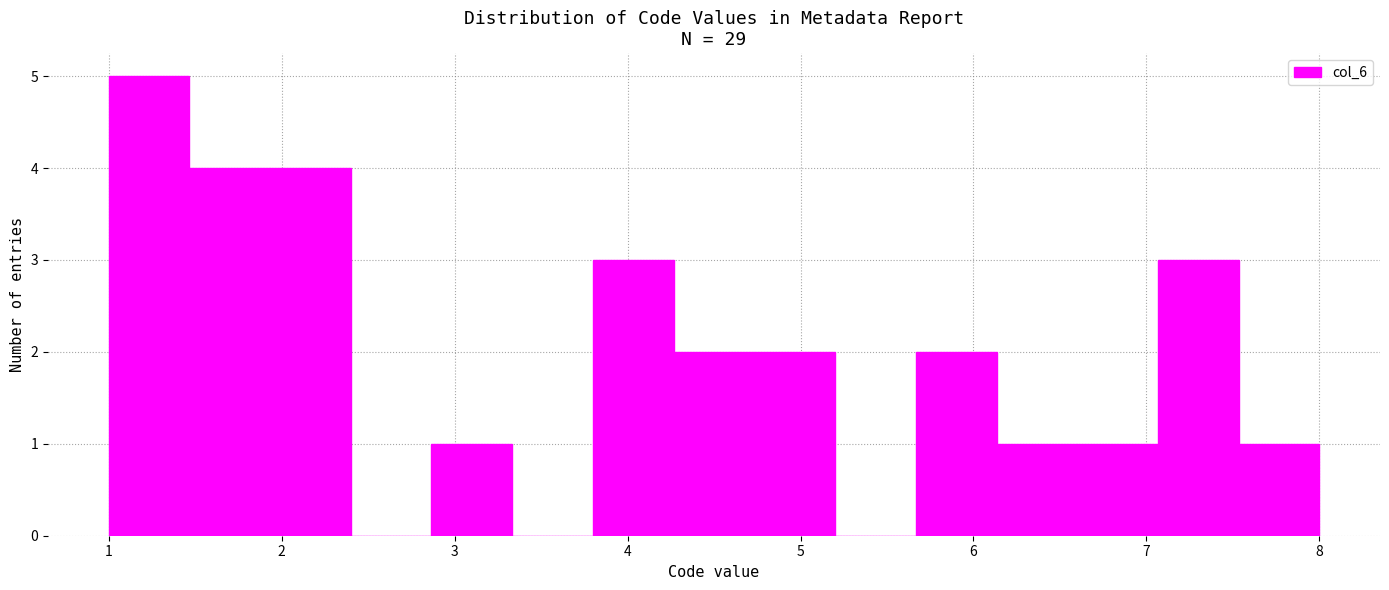

Which range on the x-axis has the tallest bar?

1.0 to 1.5